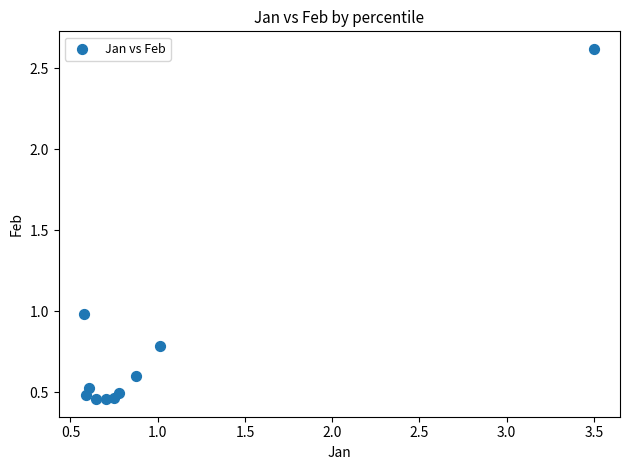

What is the average X value?

1.0